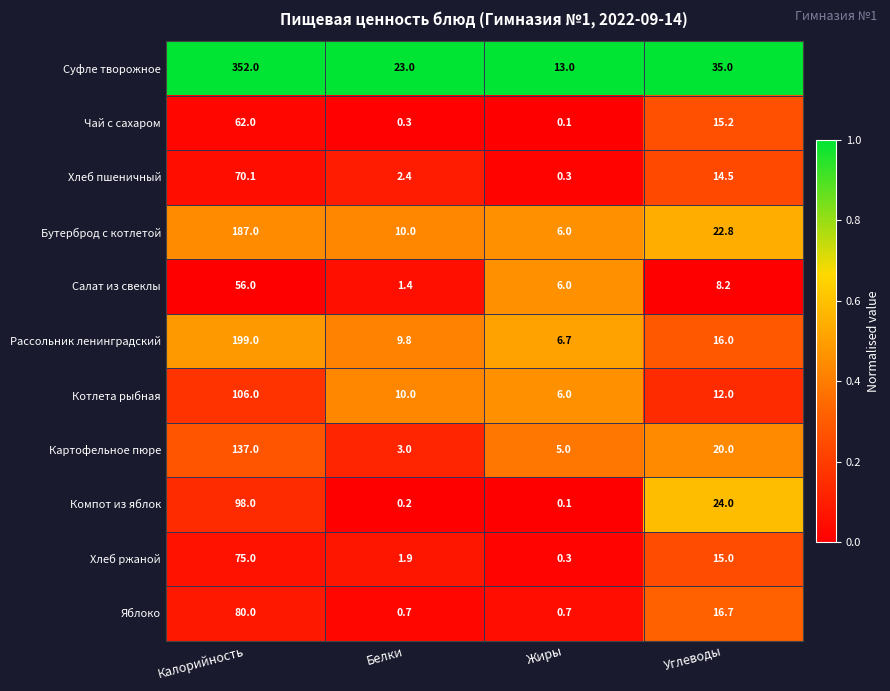

Which category has the highest value in the Хлеб пшеничный series?

Калорийность